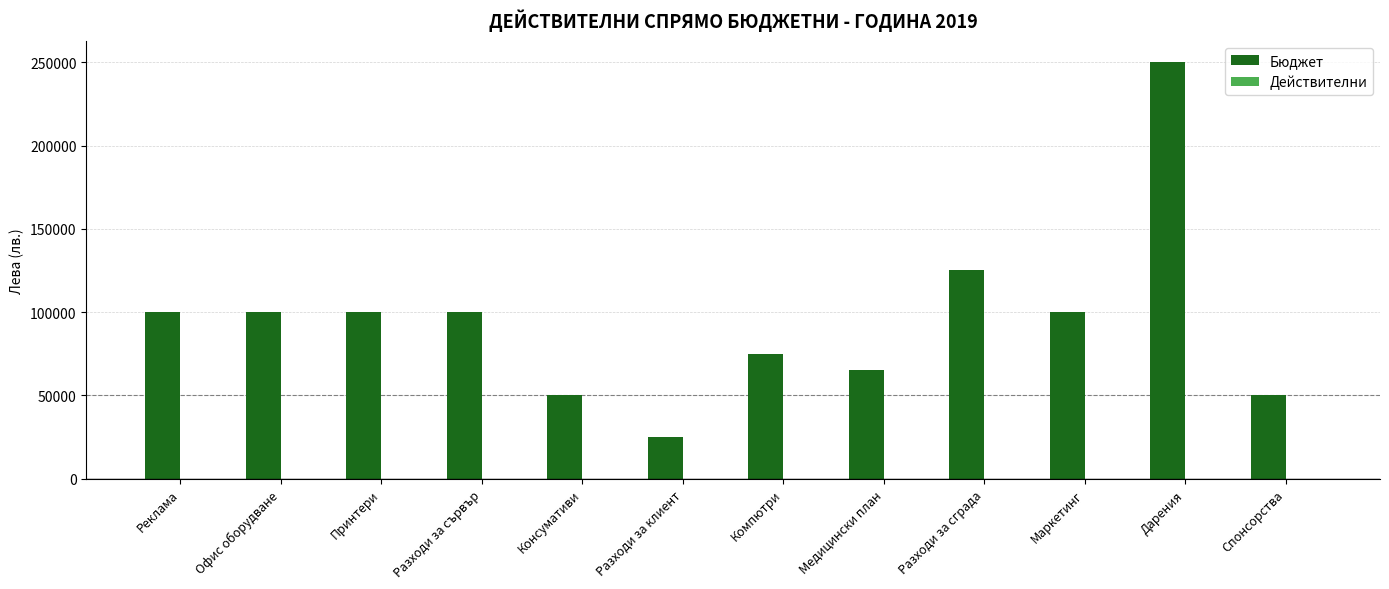

Reading right to left, what are all the values shown in this chart?

Спонсорства=50000	Дарения=250000	Маркетинг=100000	Разходи за сграда=125000	Медицински план=65000	Компютри=75000	Разходи за клиент=25000	Консумативи=50000	Разходи за сървър=100000	Принтери=100000	Офис оборудване=100000	Реклама=100000